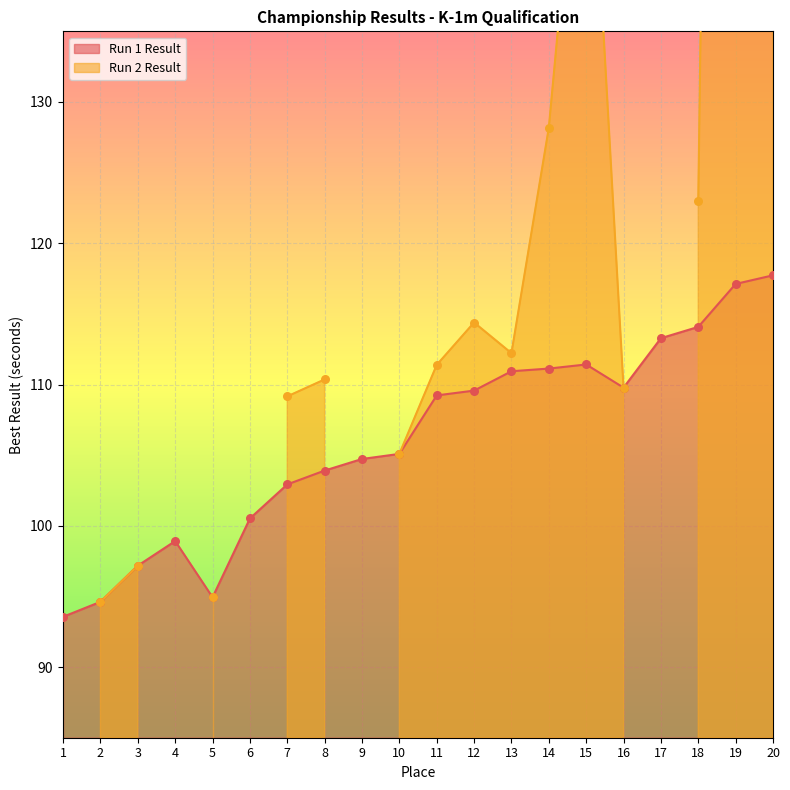

What is the change in value from 2 to 8?

+9.3